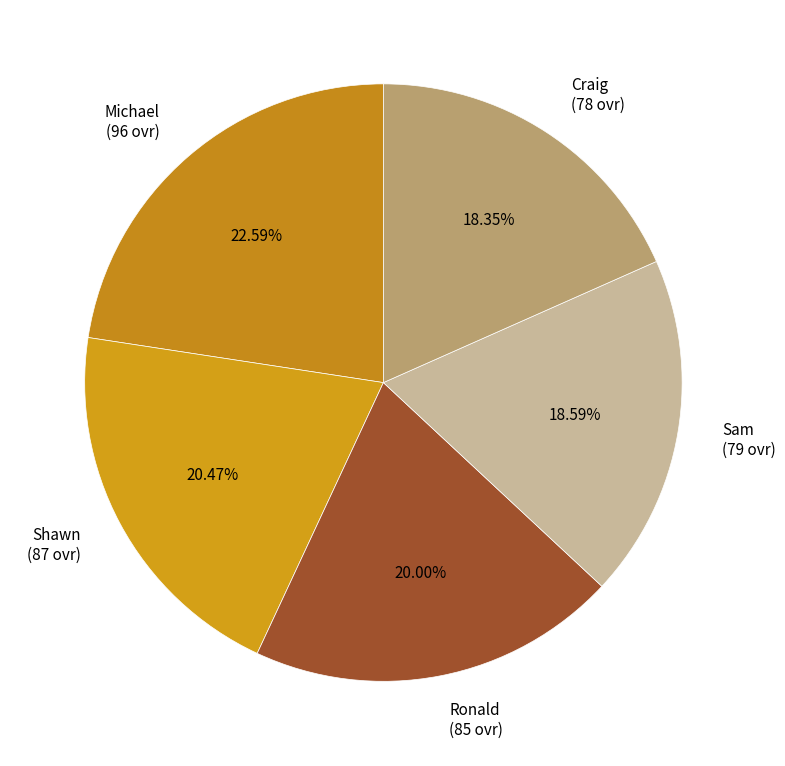

To the nearest percent, what is the combined percentage of Ronald and Michael?

43%